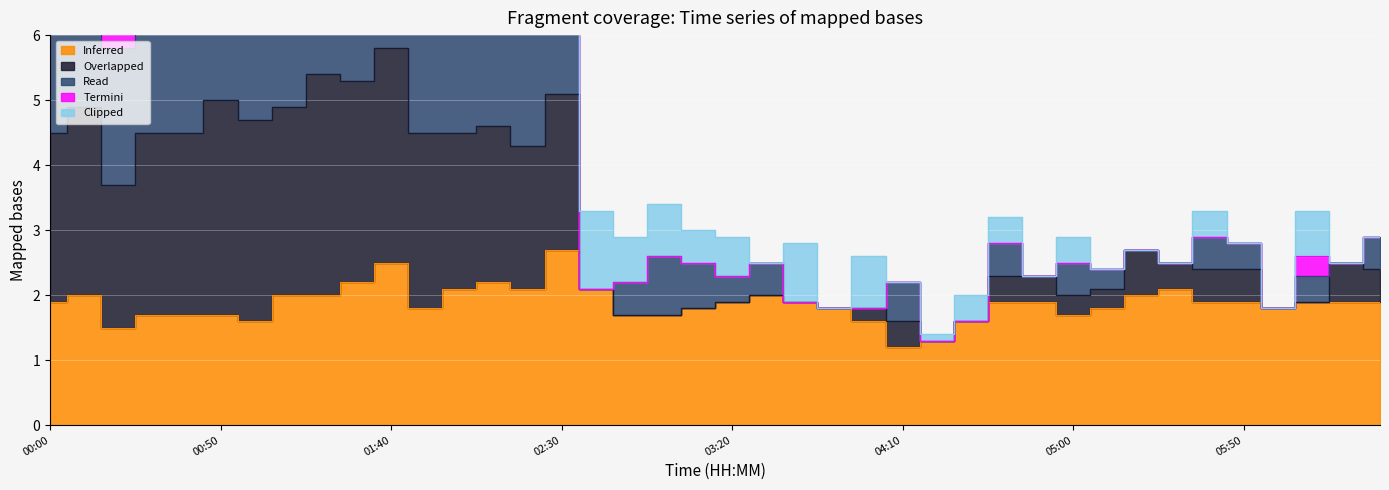

What is the difference between the highest and lowest values at 05:20?

0.7